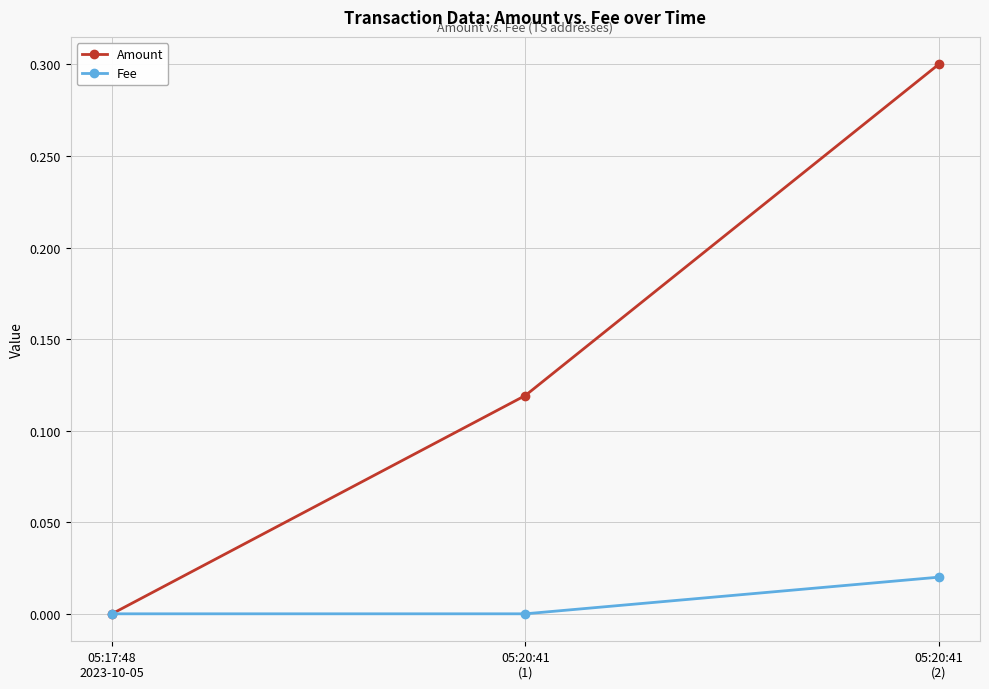

How many data points does each series have?

3